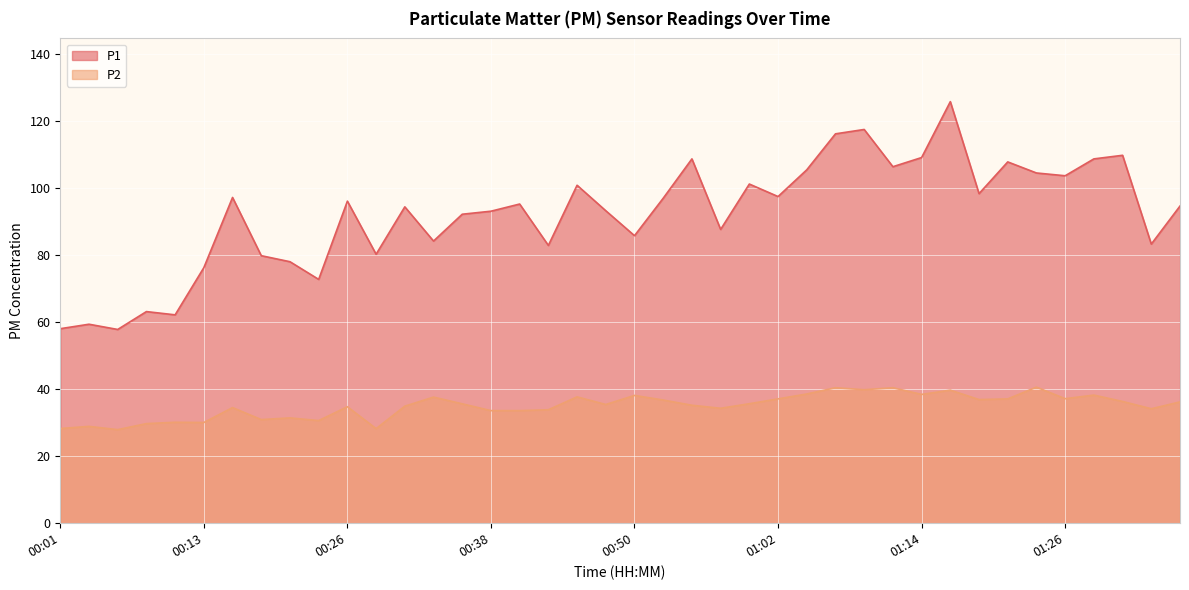

What is the average value of the P2 series?

34.9